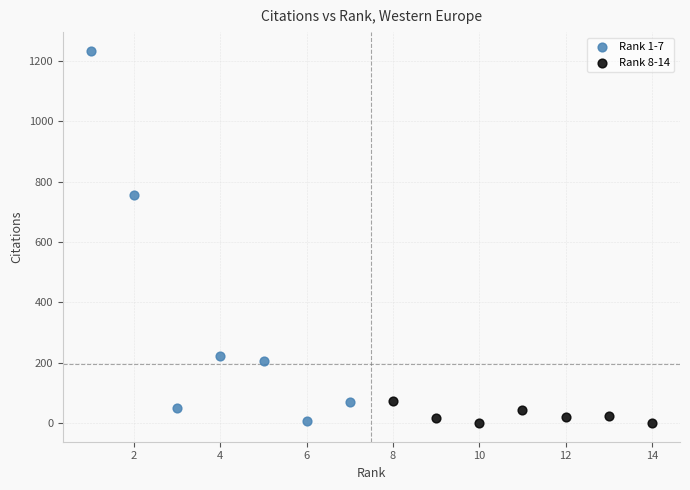

Which series has the widest spread of Y values?

Rank 1-7